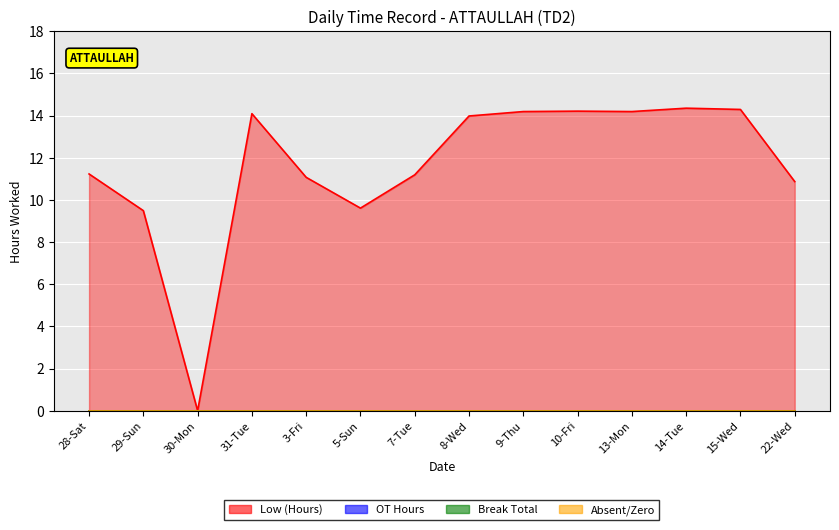

How many data points does each series have?

14